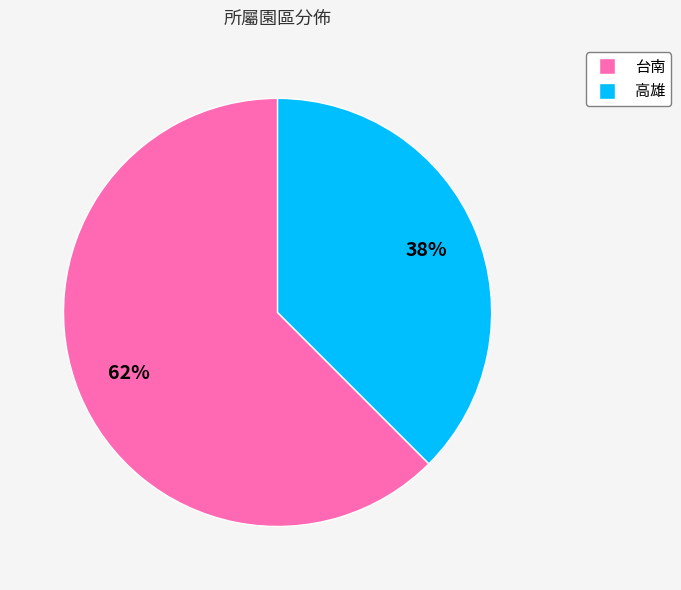

Is it true that 高雄 is 28% of the pie?

False